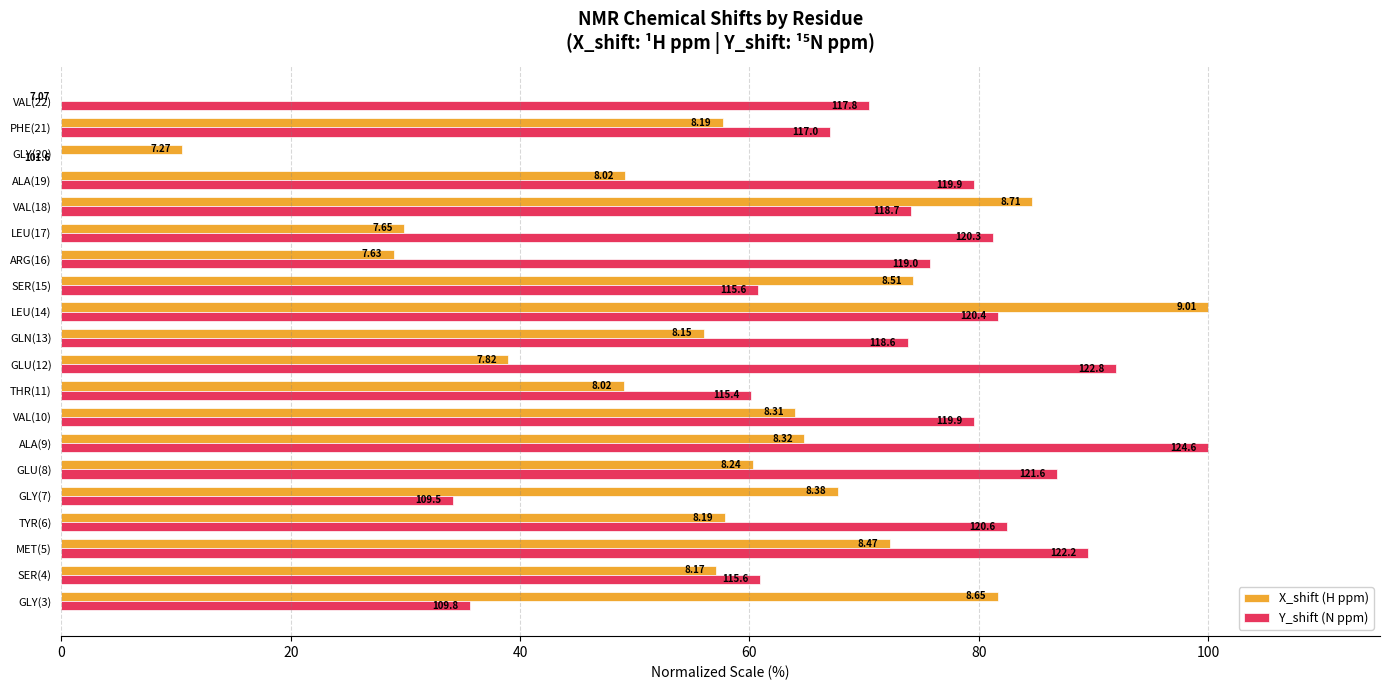

What are all the series names shown in the legend?

X_shift (H ppm), Y_shift (N ppm)